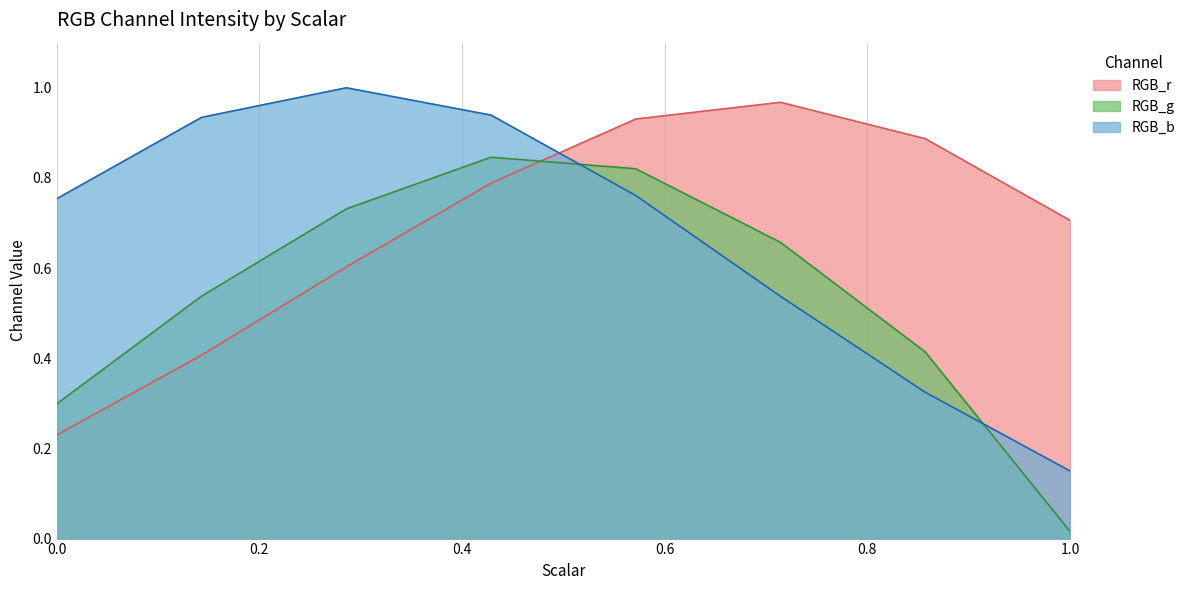

Reading left to right, list all the values displayed in this chart.

RGB_r: 0.2	0.4	0.6	0.8	0.9	1.0	0.9	0.7
RGB_g: 0.3	0.5	0.7	0.8	0.8	0.7	0.4	0.0
RGB_b: 0.8	0.9	1.0	0.9	0.8	0.5	0.3	0.2